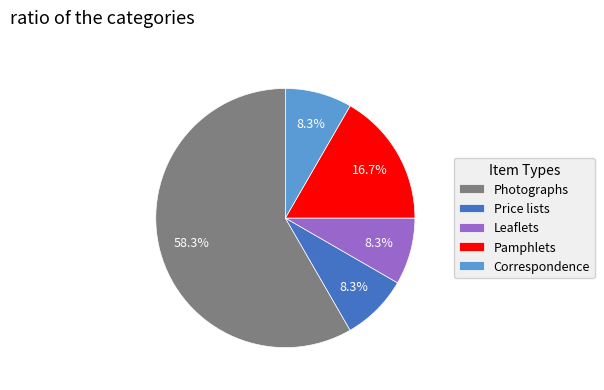

How much of the chart is everything except Price lists?

91.7%